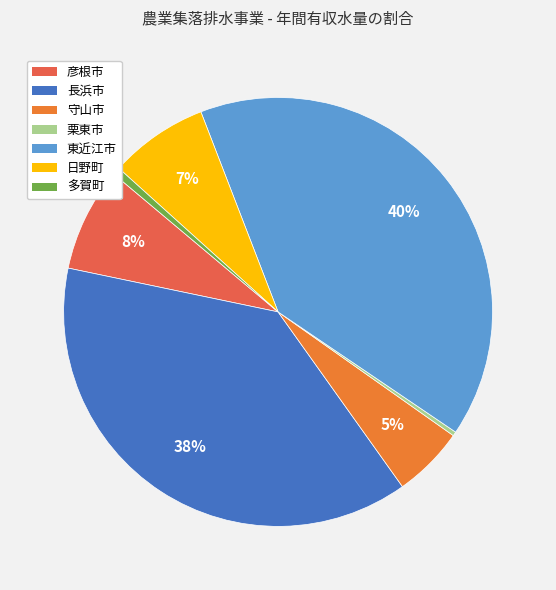

Which category has the smallest portion of the pie?

栗東市